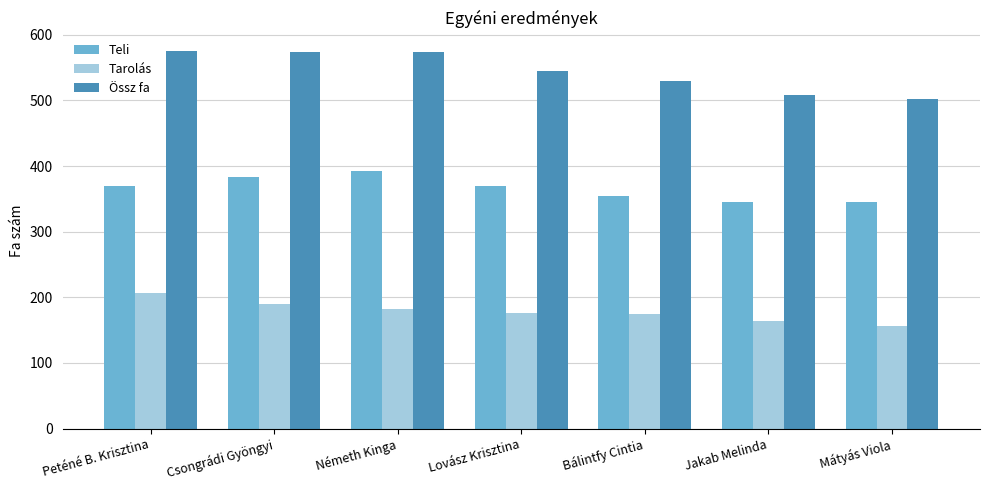

Are the bars grouped side by side (vs. stacked)?

Yes